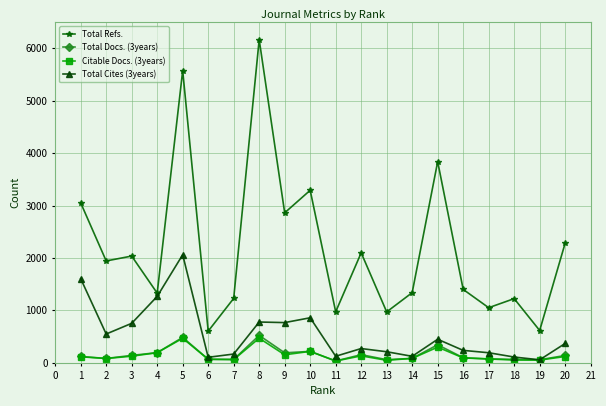

How many lines are shown in the chart?

4